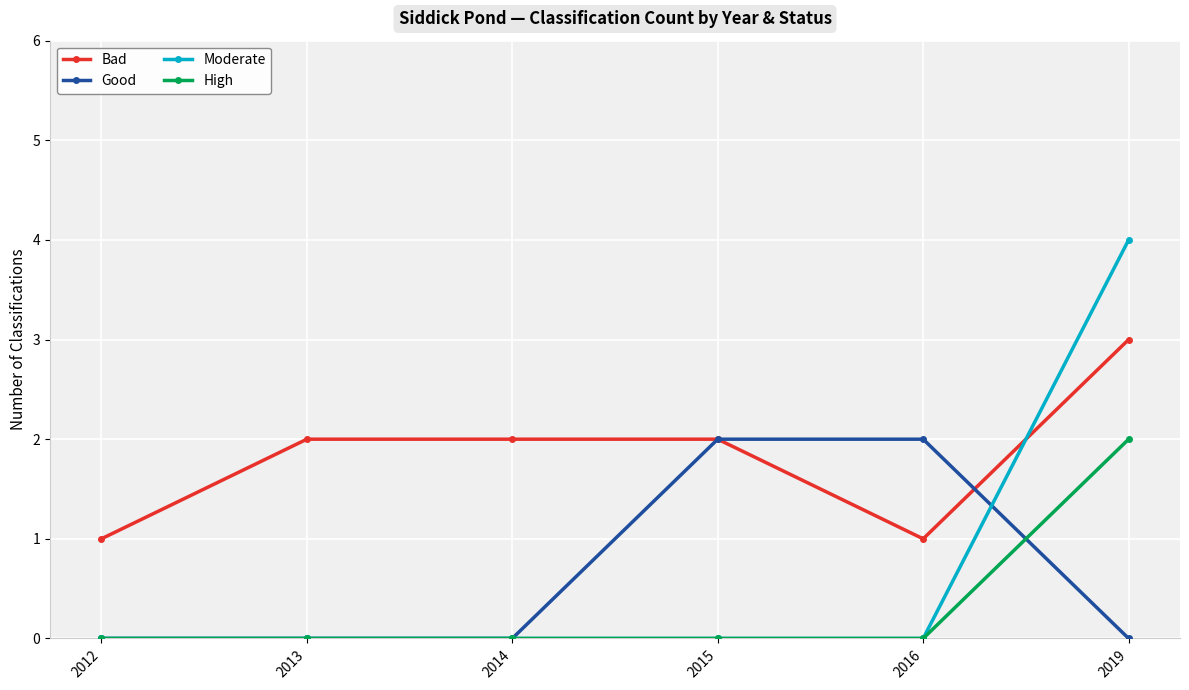

What is the sum of the Moderate values at 2012 and 2019?

4